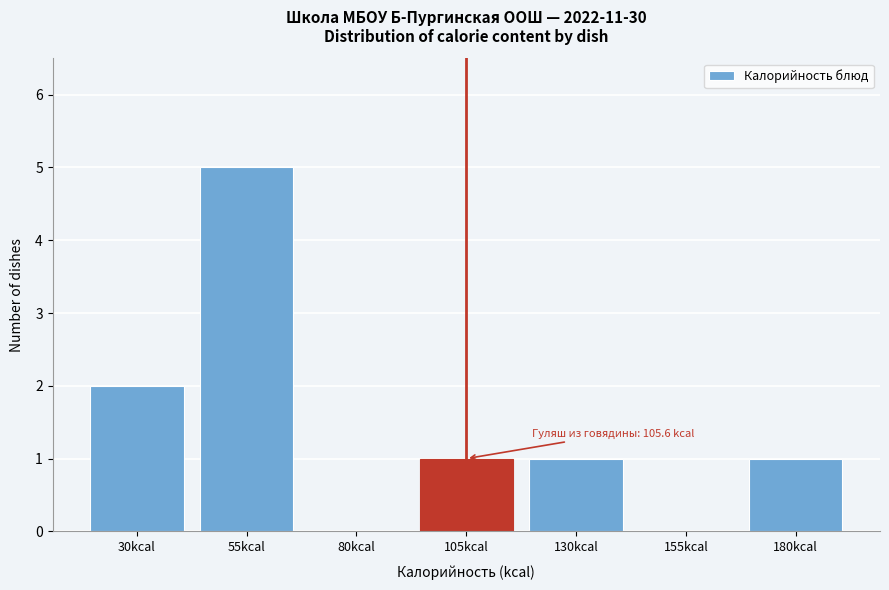

Reading right to left, what are all the values shown in this chart?

180kcal=1	155kcal=0	130kcal=1	105kcal=1	80kcal=0	55kcal=5	30kcal=2